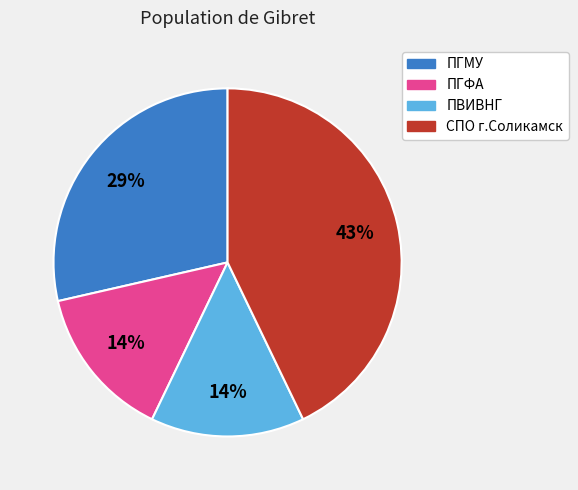

Which category has the biggest portion of the pie?

СПО г.Соликамск